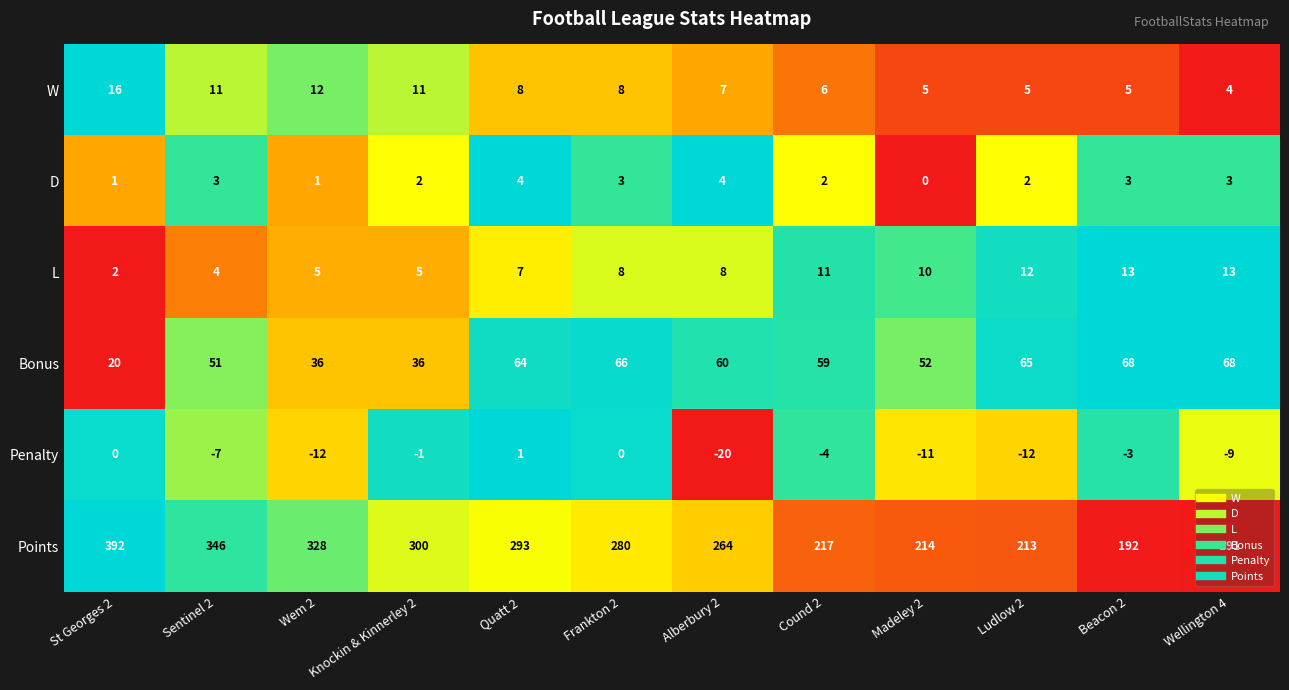

What is the sum of all L values?

98